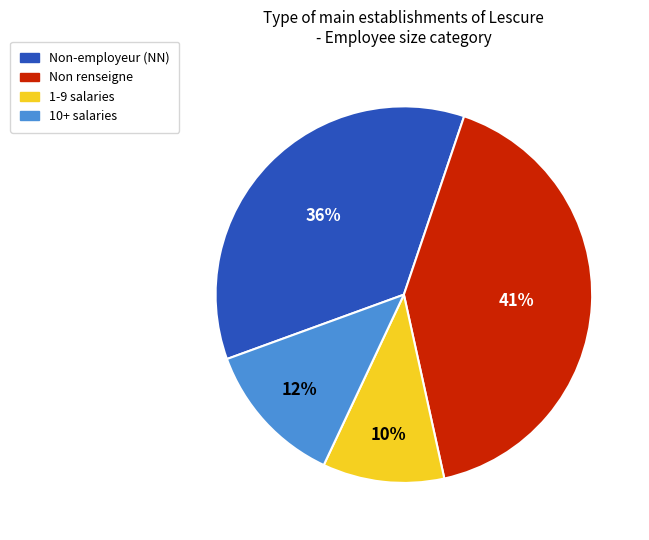

Count the number of slices in the pie.

4